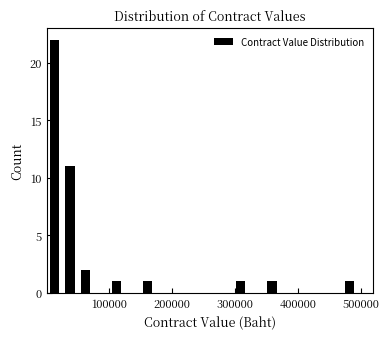

Around what value on the x-axis is the tallest bar? Give the approximate position of its centre, as read against the axis.

10000